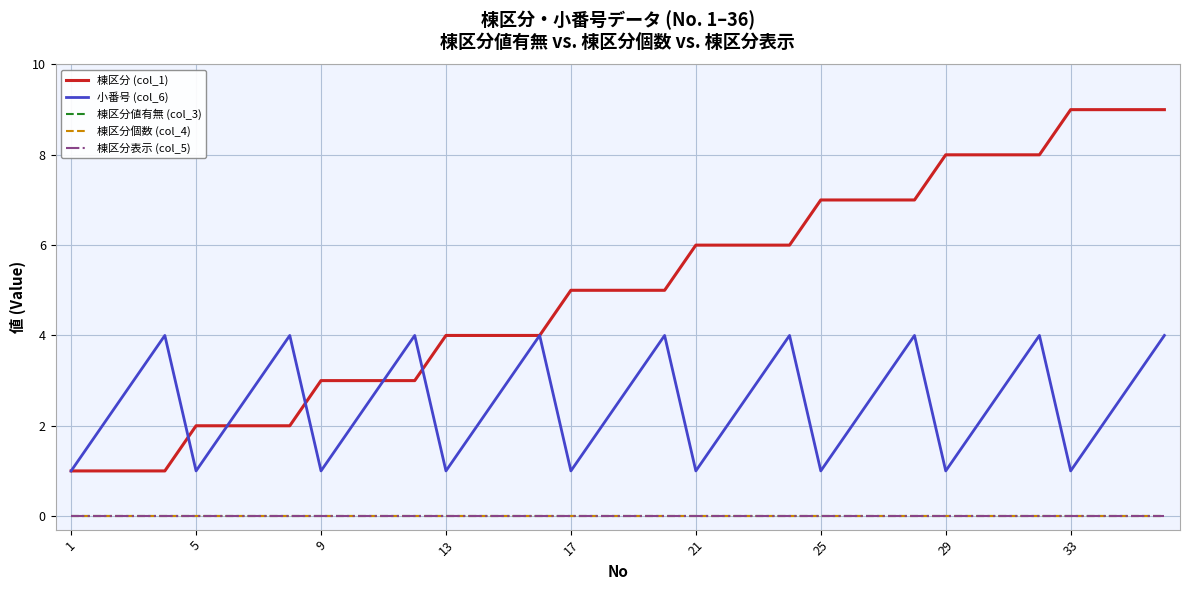

Is this an area chart (filled region under the line)?

No